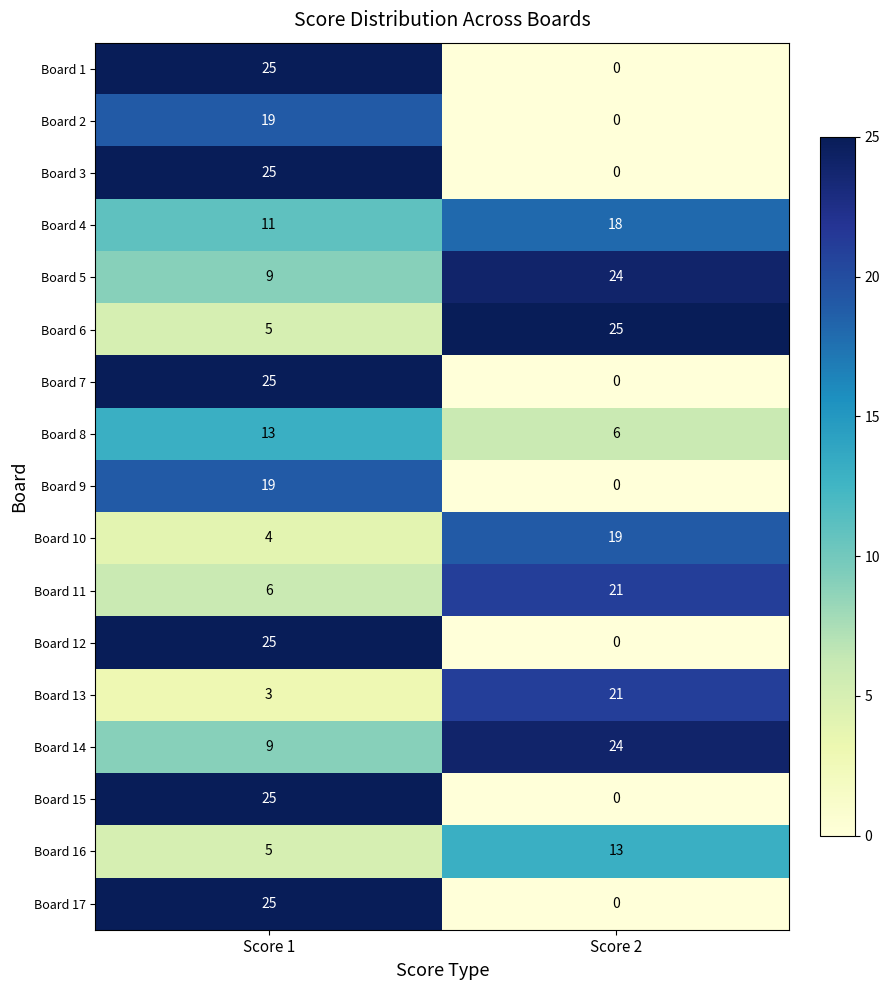

How many values in Board 2 are above zero?

1